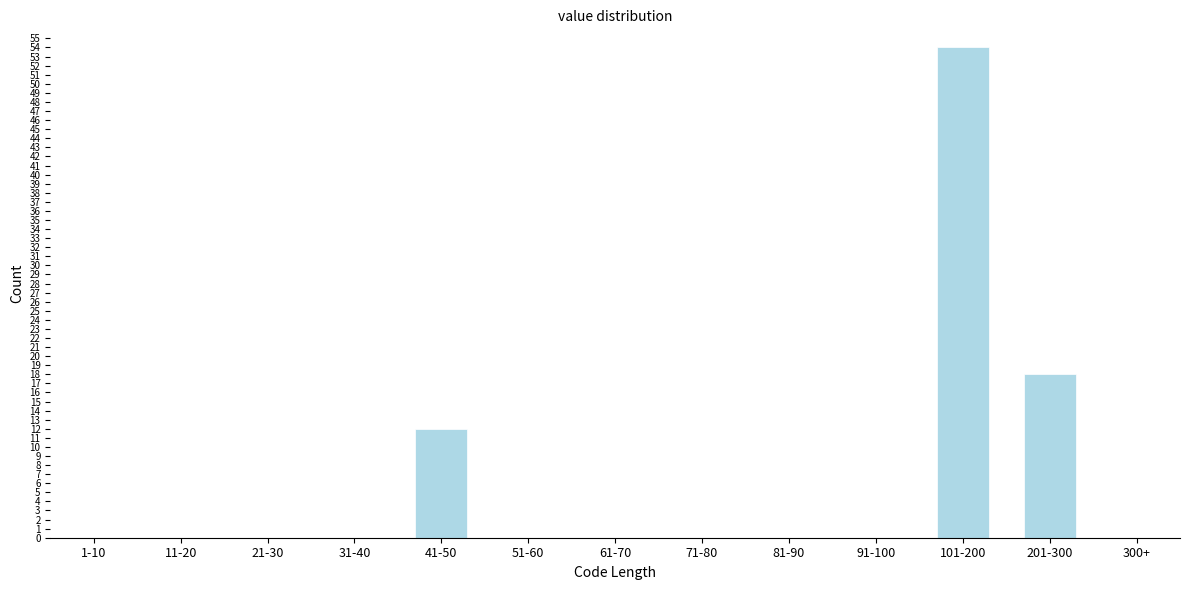

Reading right to left, extract all data points from this chart.

300+=0	201-300=18	101-200=54	91-100=0	81-90=0	71-80=0	61-70=0	51-60=0	41-50=12	31-40=0	21-30=0	11-20=0	1-10=0